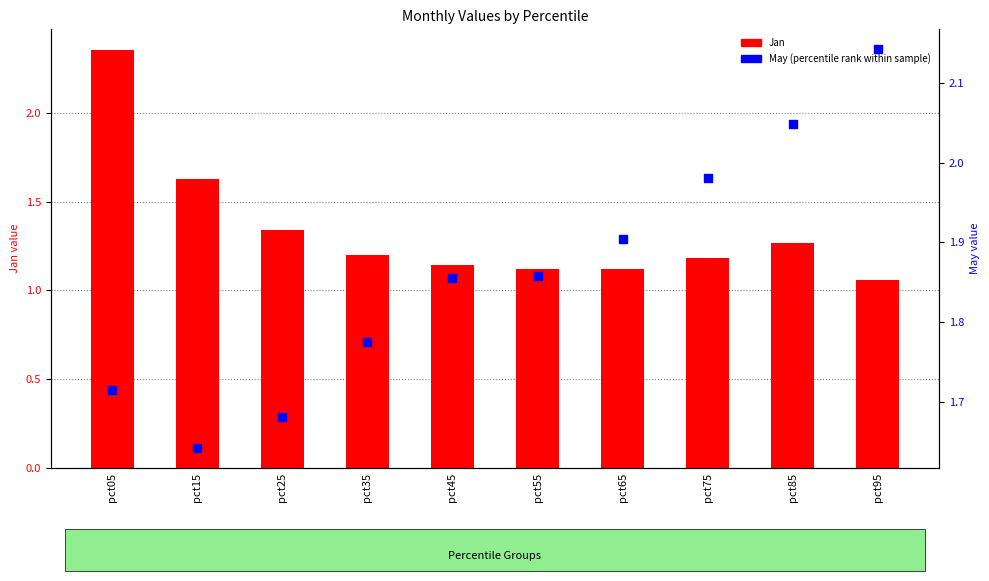

At how many categories does at least one series exceed 1?

10